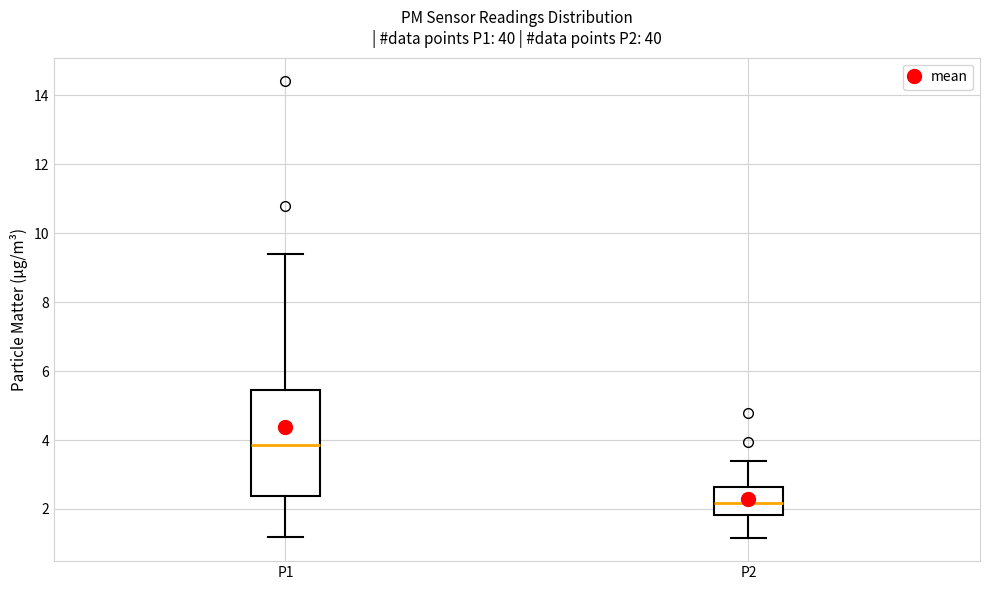

Which box's median line is the lowest?

P2